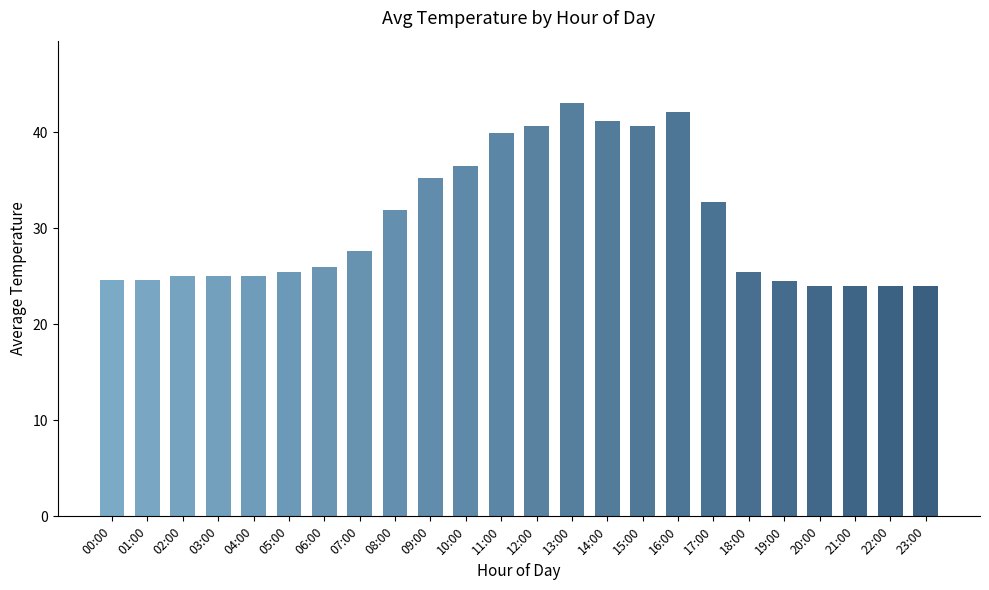

Which has a higher value, 12:00 or 11:00?

12:00